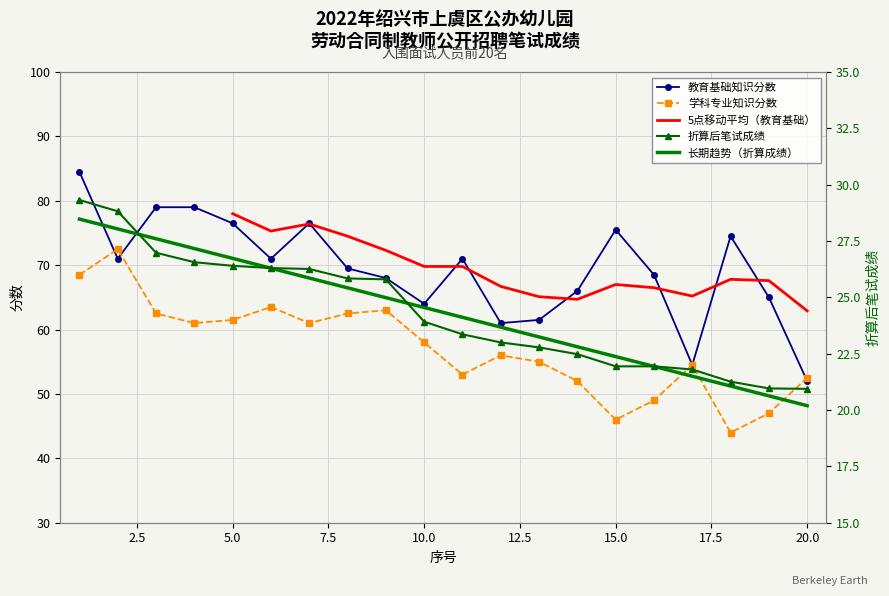

In 教育基础知识分数, how many points are higher than both neighbors (excluding endpoints)?

4